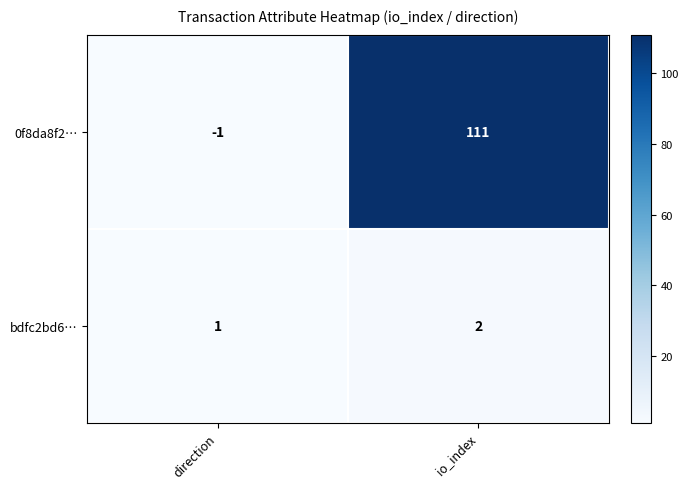

Is the value of 0f8da8f2… at io_index greater than the value of bdfc2bd6… at io_index?

Yes